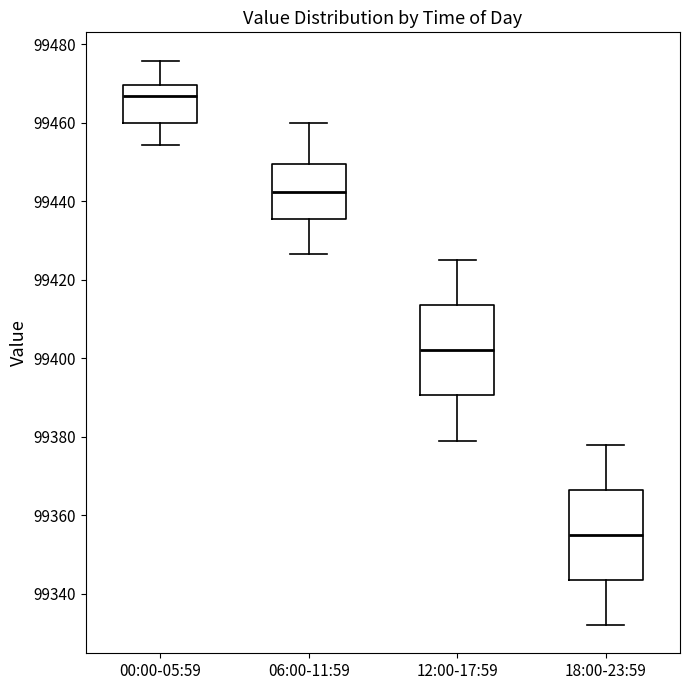

Reading left to right, read every box against the y-axis: the position of its median line, the range the box covers, and the ends of its whiskers. The values are not printed on the chart, so give them approximately, as read against the axis.

00:00-05:59: median 99466, box 99460 to 99470, whiskers 99454 to 99476
06:00-11:59: median 99442, box 99436 to 99450, whiskers 99426 to 99460
12:00-17:59: median 99402, box 99390 to 99414, whiskers 99380 to 99426
18:00-23:59: median 99356, box 99344 to 99366, whiskers 99332 to 99378